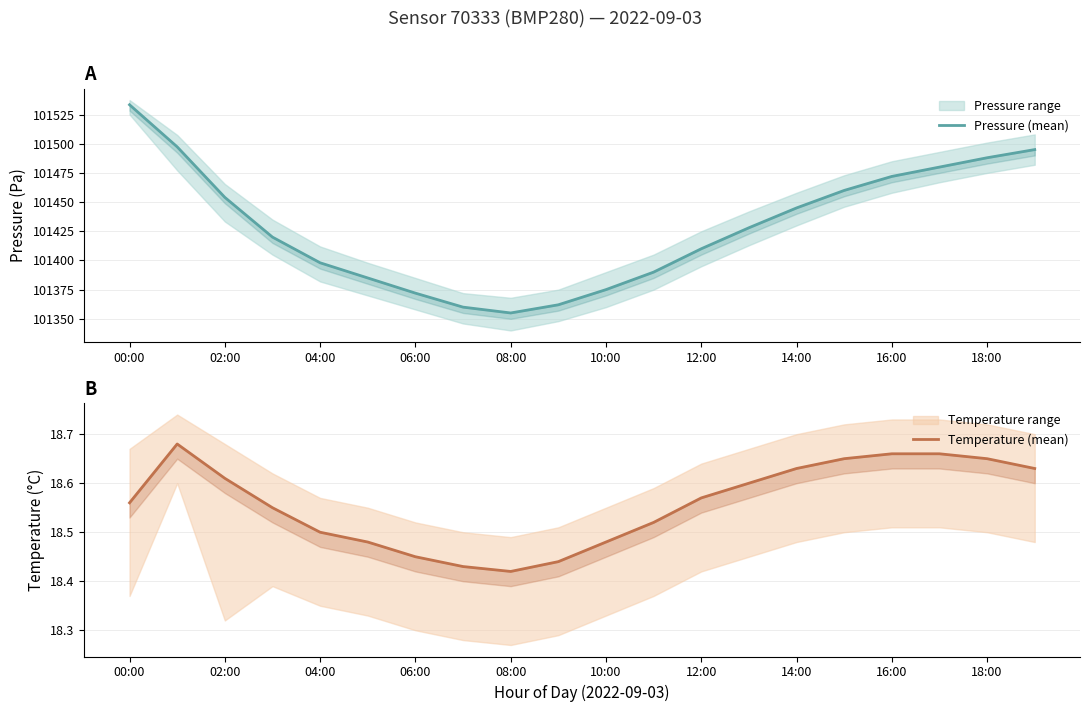

Reading left to right, what are all the values shown in this chart?

Pressure (mean): 101533.4	101497.3	101454.1	101420.0	101398.0	101385.0	101372.0	101360.0	101355.0	101362.0	101375.0	101390.0	101410.0	101428.0	101445.0	101460.0	101472.0	101480.0	101488.0	101495.0
Temperature (mean): 18.6	18.7	18.6	18.6	18.5	18.5	18.4	18.4	18.4	18.4	18.5	18.5	18.6	18.6	18.6	18.6	18.7	18.7	18.6	18.6